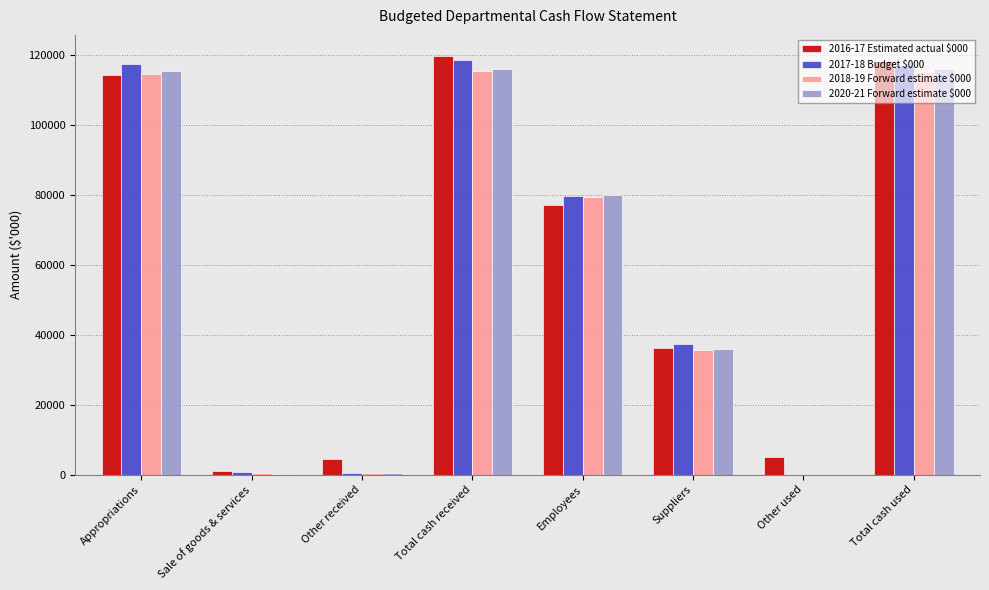

Between Employees and Other used, which series saw the biggest shift?

2020-21 Forward estimate $000